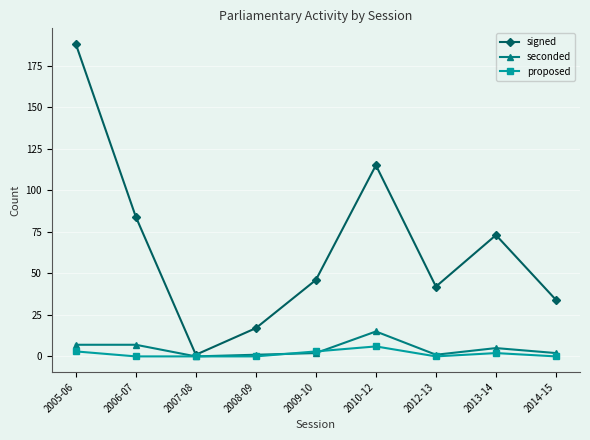

What are all the series names shown in the legend?

signed, seconded, proposed